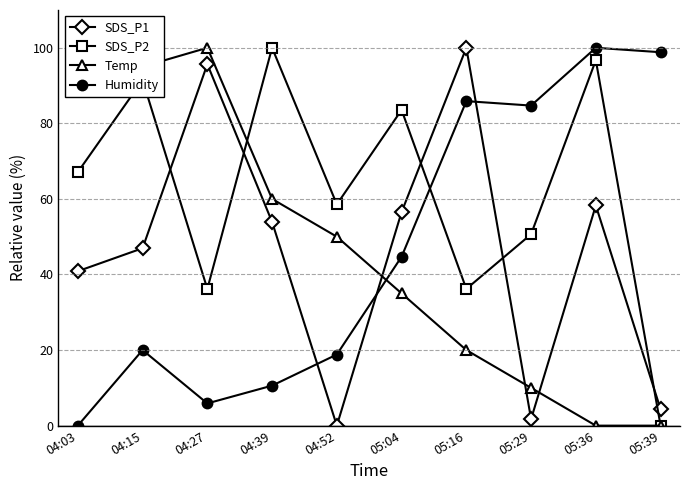

How many lines are shown in the chart?

4